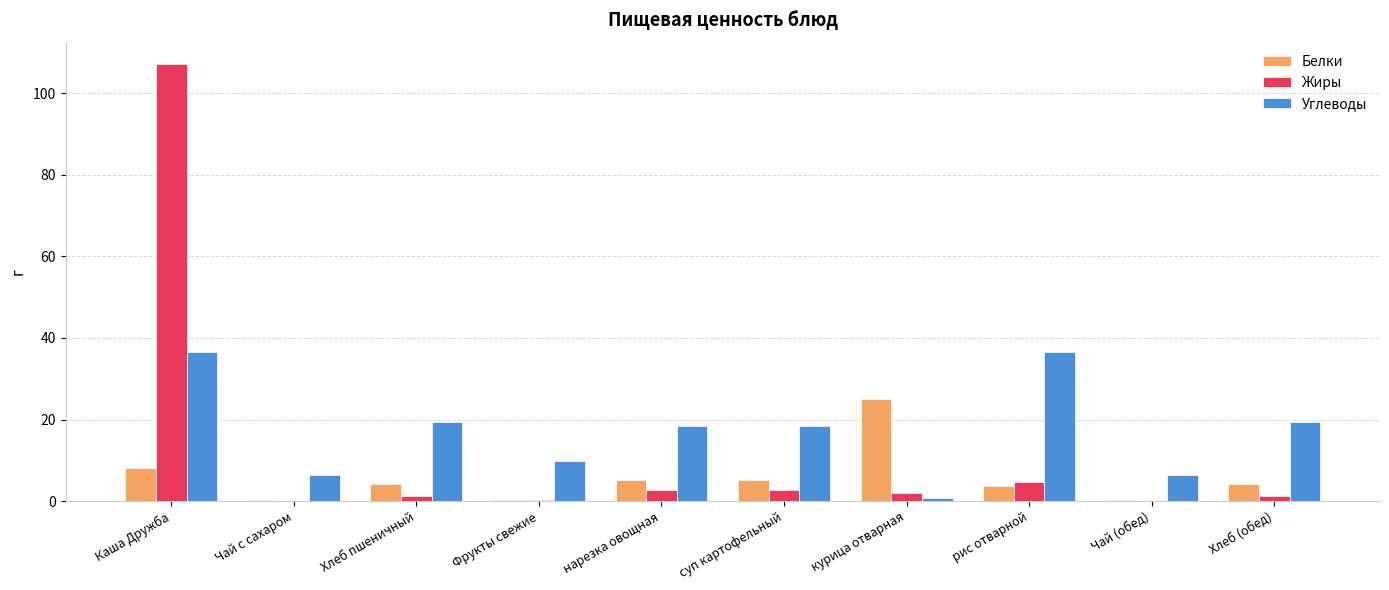

True or false: Белки has a value of 4.1 at Хлеб пшеничный.

True